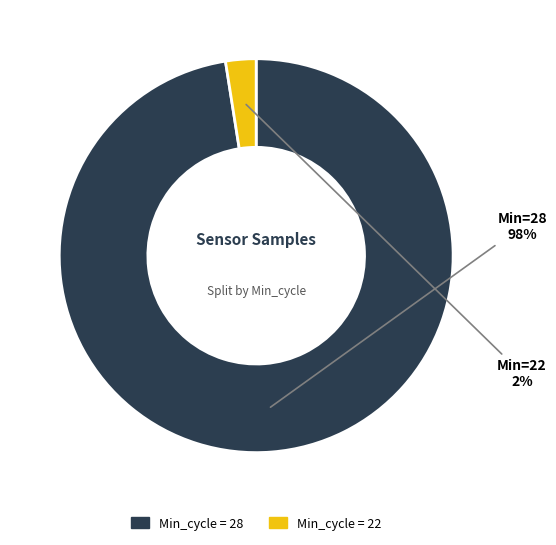

Is there any slice that represents more than half of the pie?

Yes